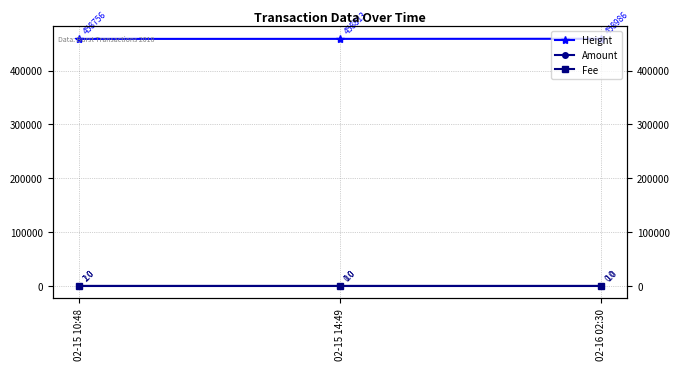

The value of Fee at 02-15 14:49 is 1. True or false?

True